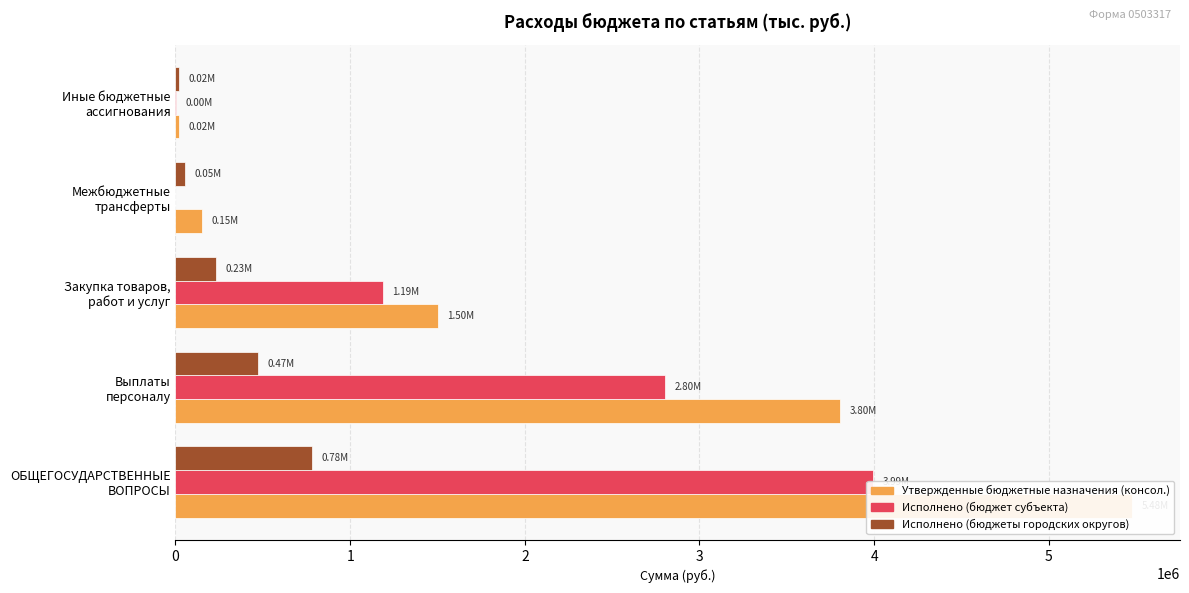

What is the difference between the Исполнено (бюджеты городских округов) values at Межбюджетные трансферты and ОБЩЕГОСУДАРСТВЕННЫЕ ВОПРОСЫ?

727492.7